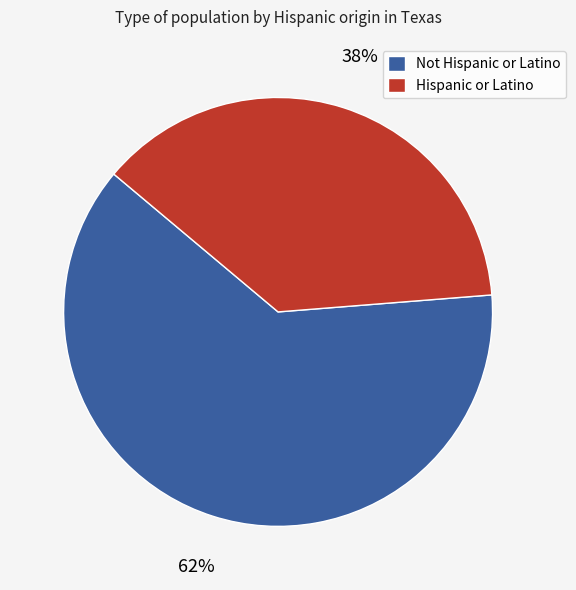

Count the number of slices in the pie.

2